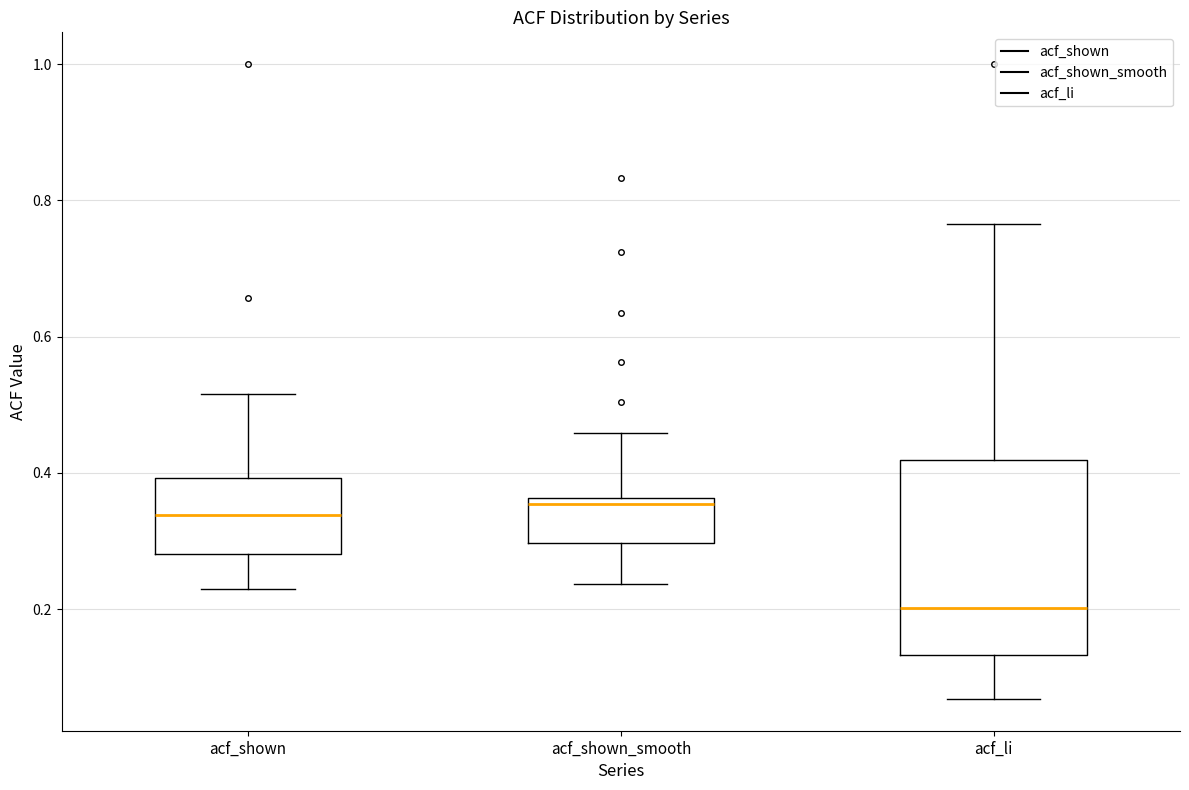

Reading left to right, read every box against the y-axis: the position of its median line, the range the box covers, and the ends of its whiskers. The values are not printed on the chart, so give them approximately, as read against the axis.

acf_shown: median 0.34, box 0.28 to 0.40, whiskers 0.22 to 0.52
acf_shown_smooth: median 0.36 (just below the box's upper edge), box 0.30 to 0.36, whiskers 0.24 to 0.46
acf_li: median 0.20, box 0.14 to 0.42, whiskers 0.06 to 0.76